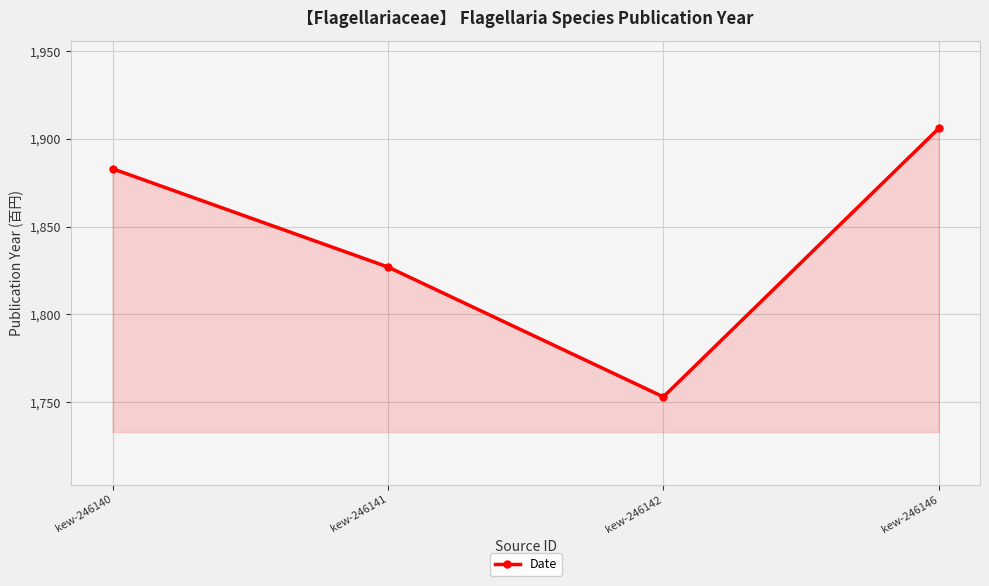

How many lines are shown in the chart?

1